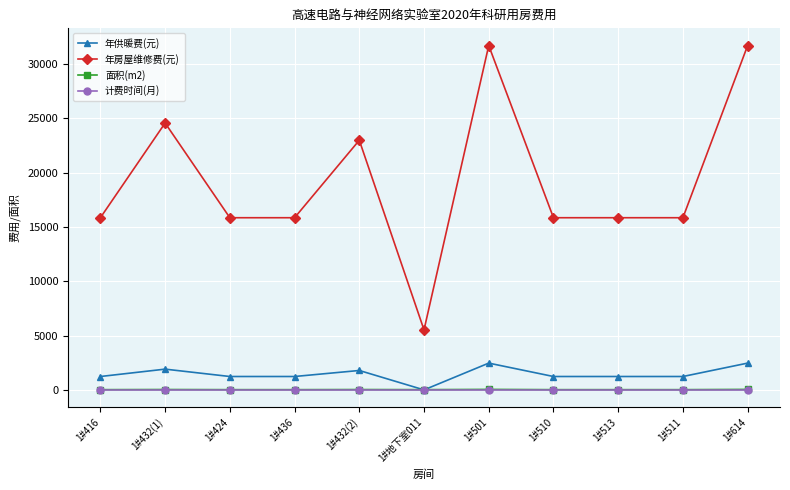

Which series has the largest total across all categories?

年房屋维修费(元)